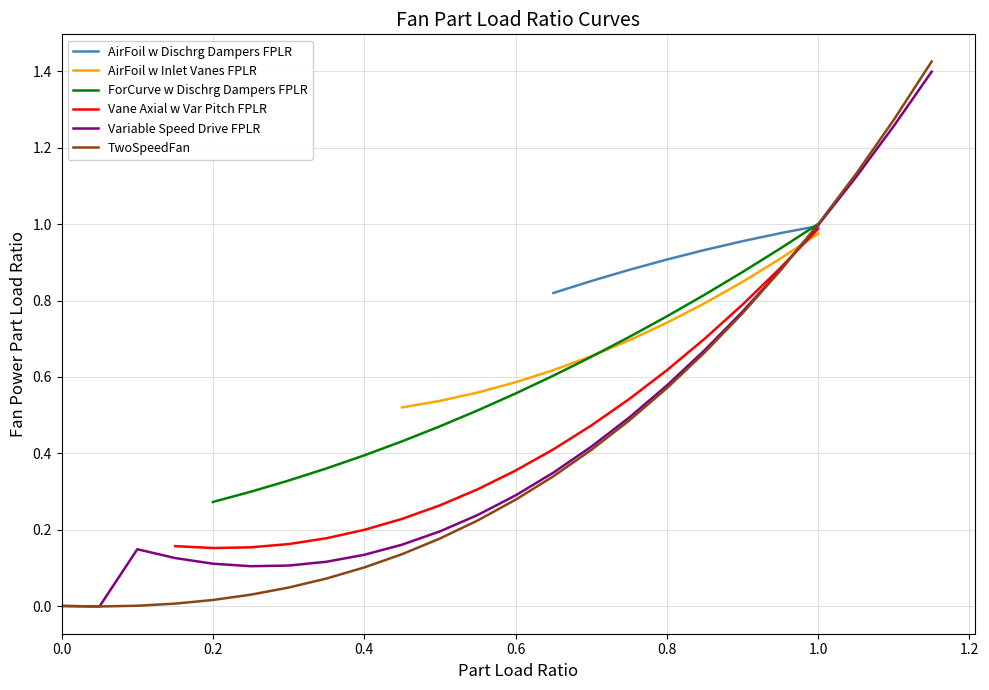

What is the average value?

0.6